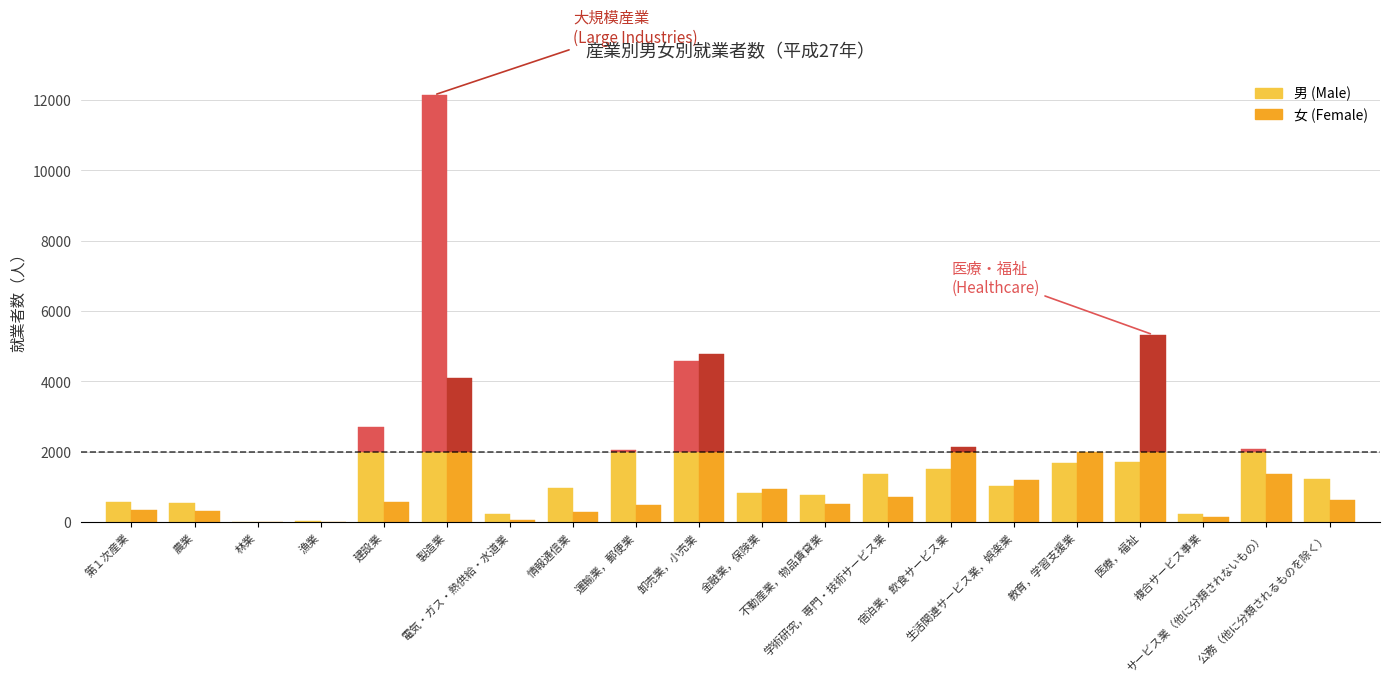

At how many categories does at least one series exceed 9418?

1